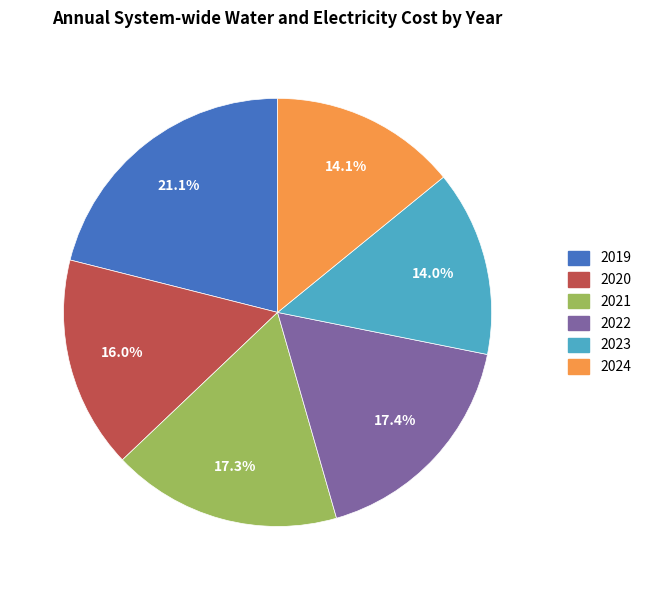

Which has a higher value, 2021 or 2019?

2019